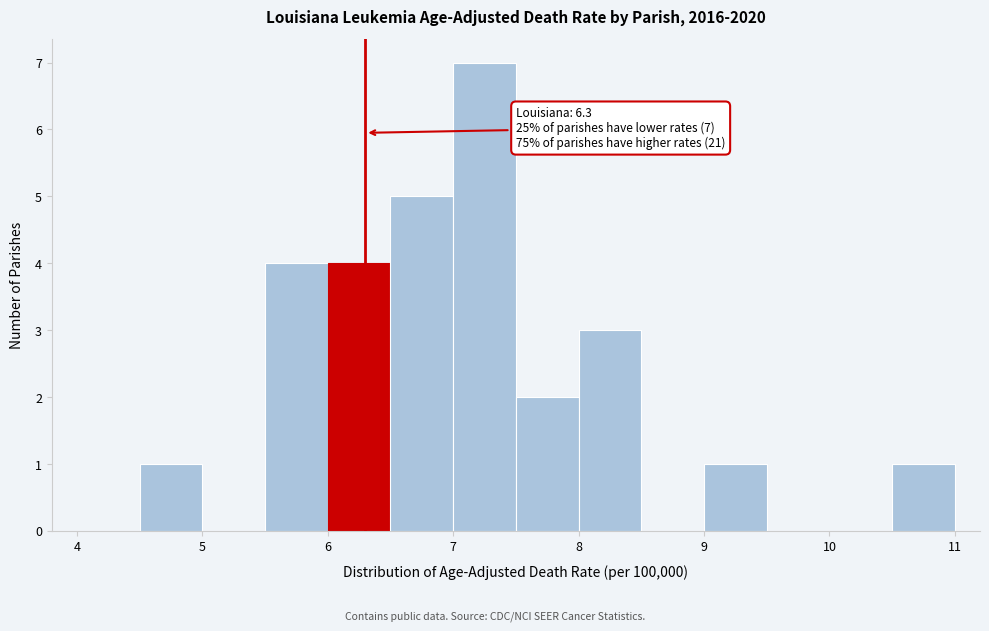

Over which range of the x-axis is the bar tallest?

7.0 to 7.5